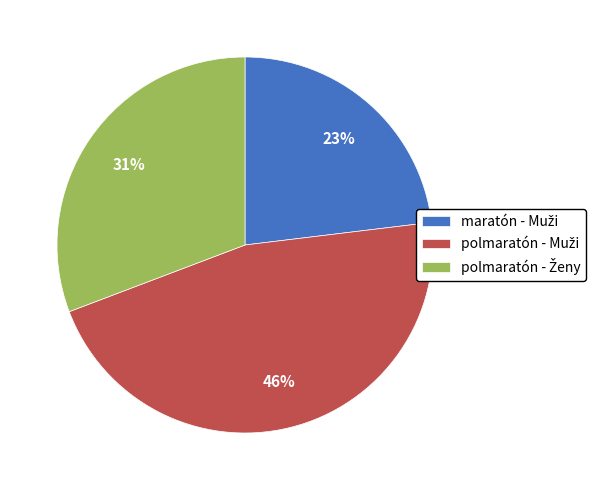

To the nearest percent, what is the average slice percentage?

33%